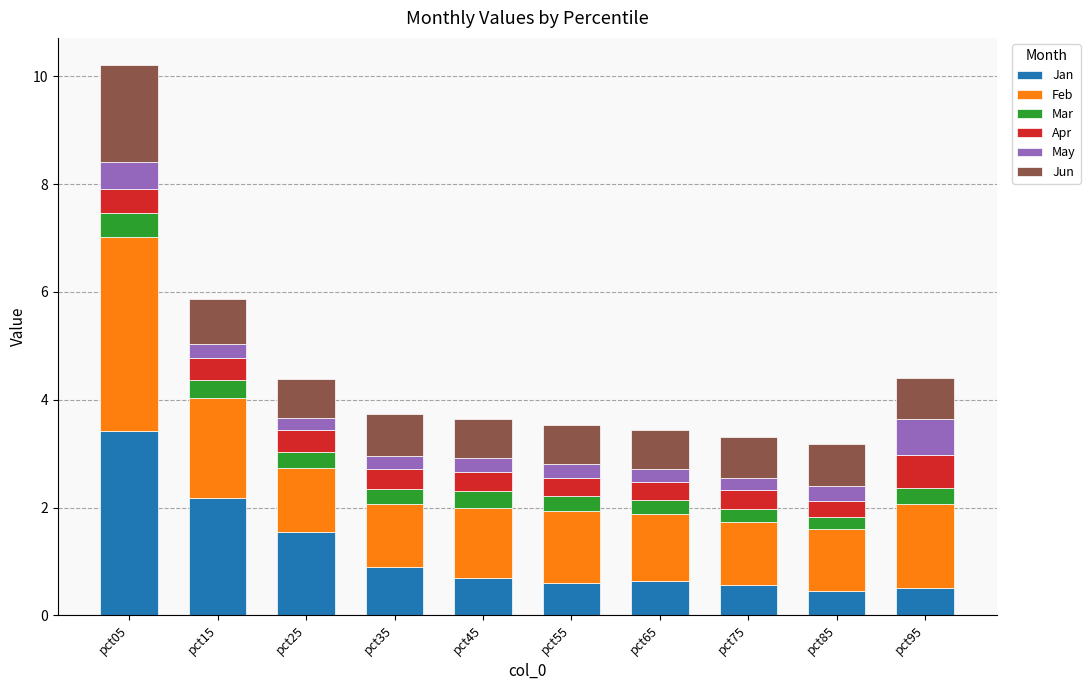

What is the average value of the Jan series?

1.1